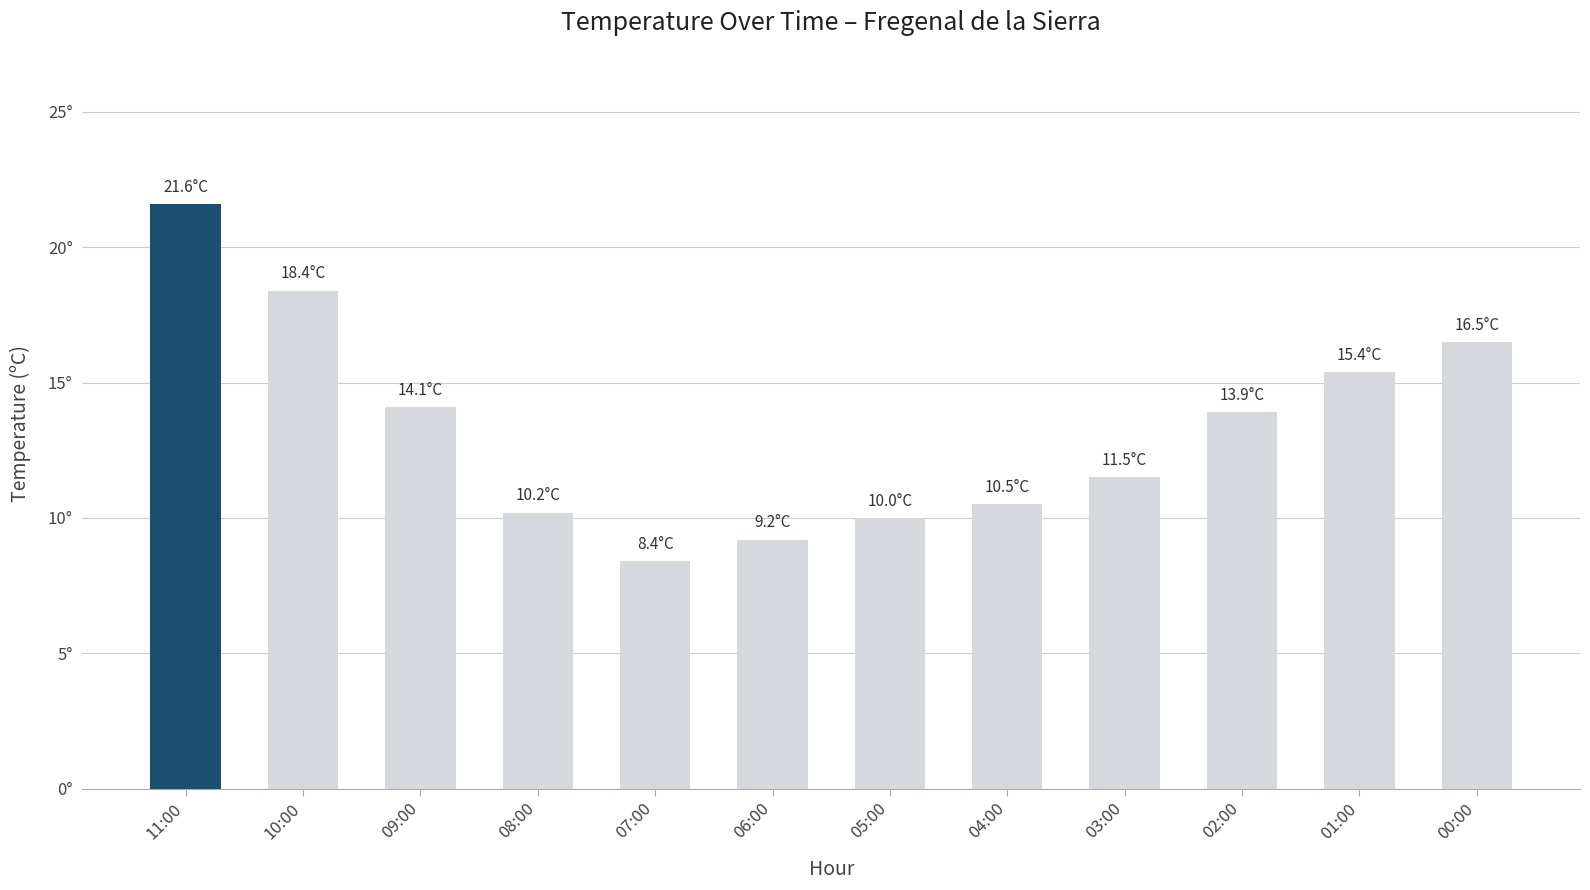

At which label is the value closest to 15?

01:00